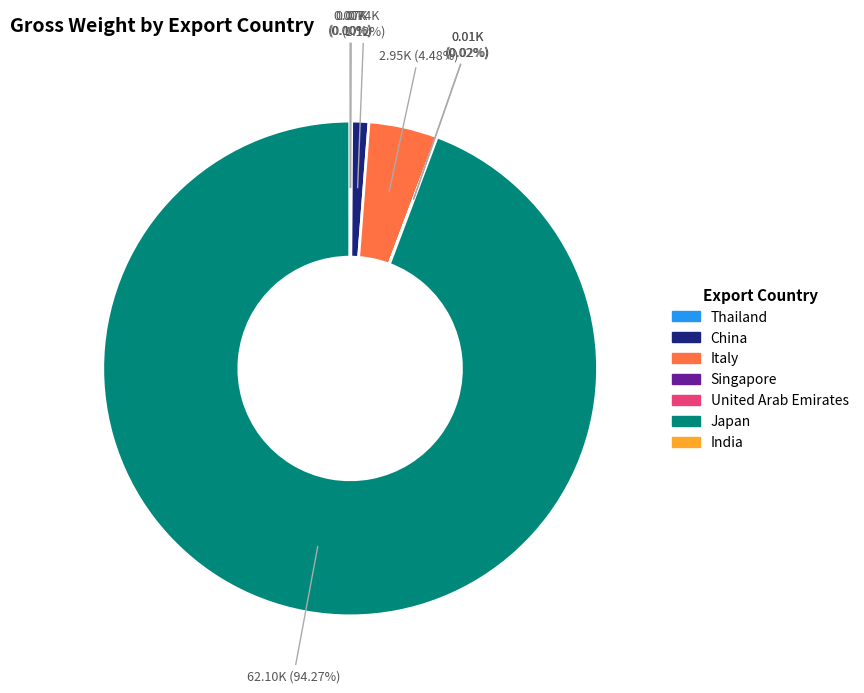

Which slice is the largest?

Japan